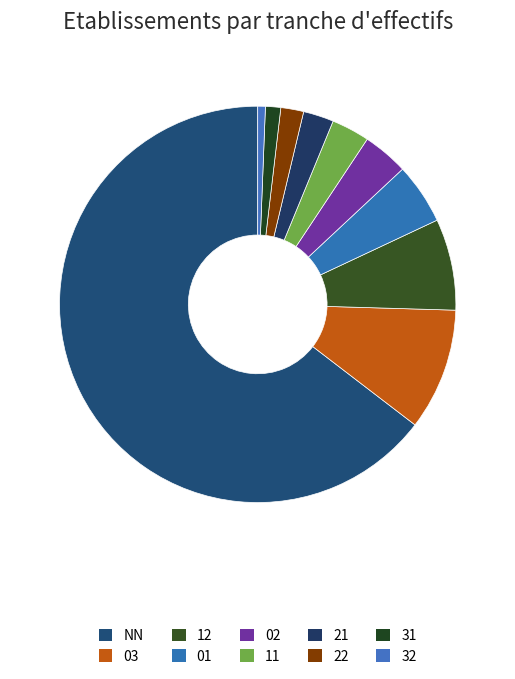

How many slices are in this pie chart?

10